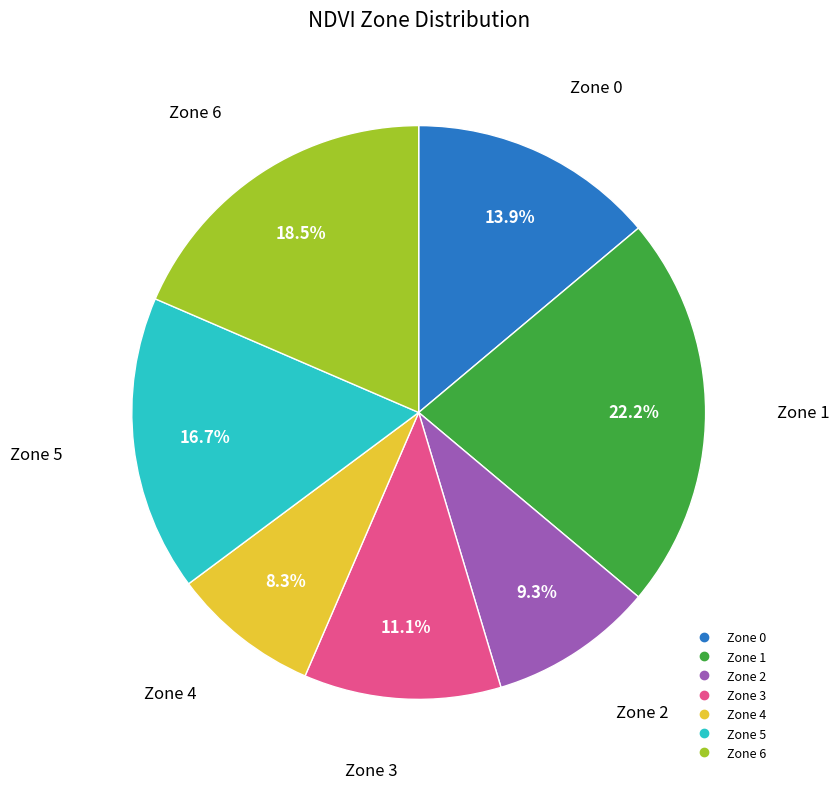

How many segments does this pie chart have?

7